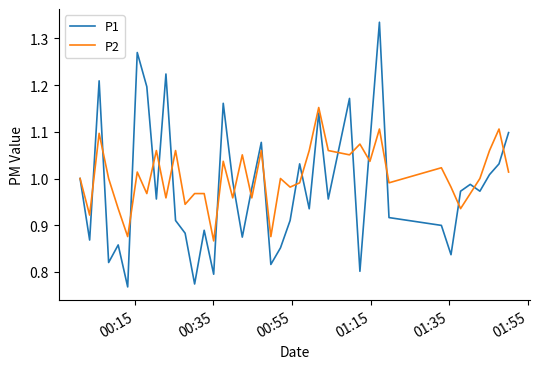

Which series has the widest spread of values?

P1